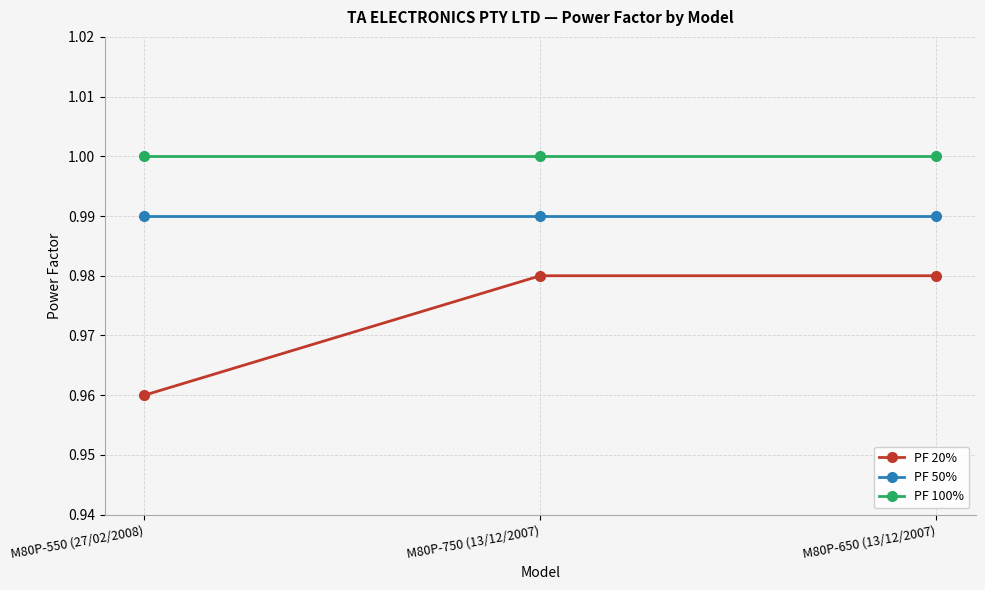

Which series has the largest range (max minus min)?

PF 20%